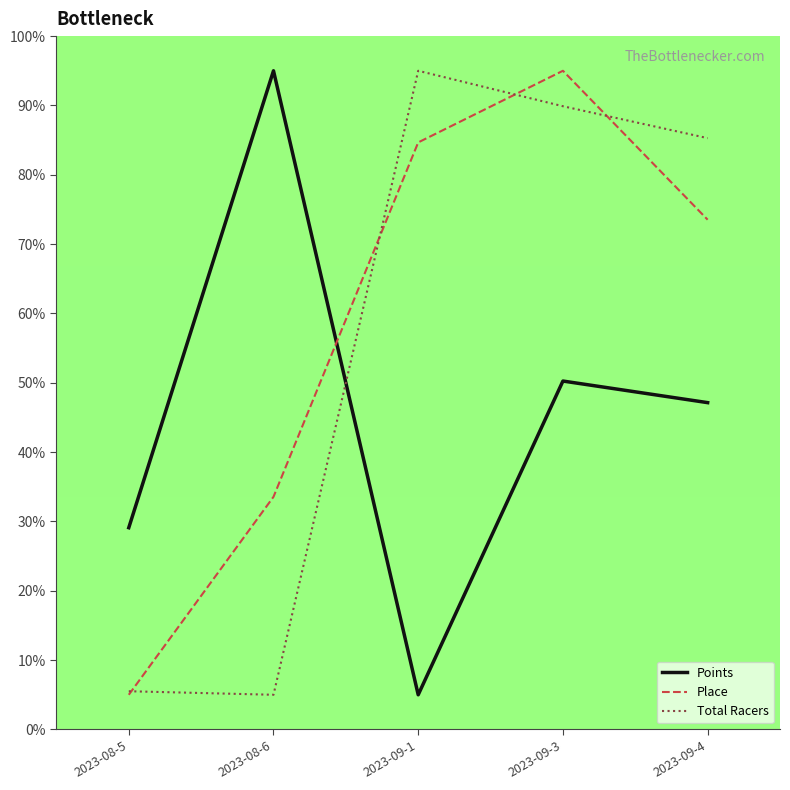

What position from the right is 2023-09-1?

3